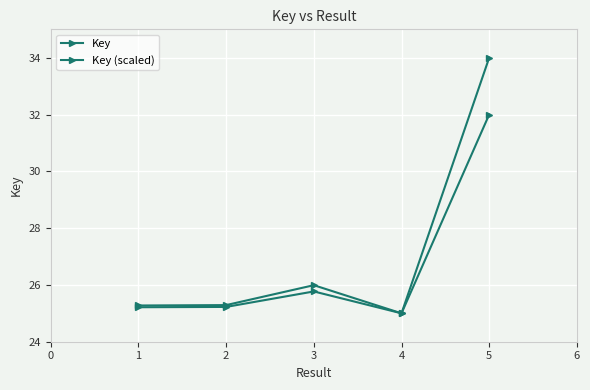

In Key (scaled), how many points are higher than both neighbors (excluding endpoints)?

1